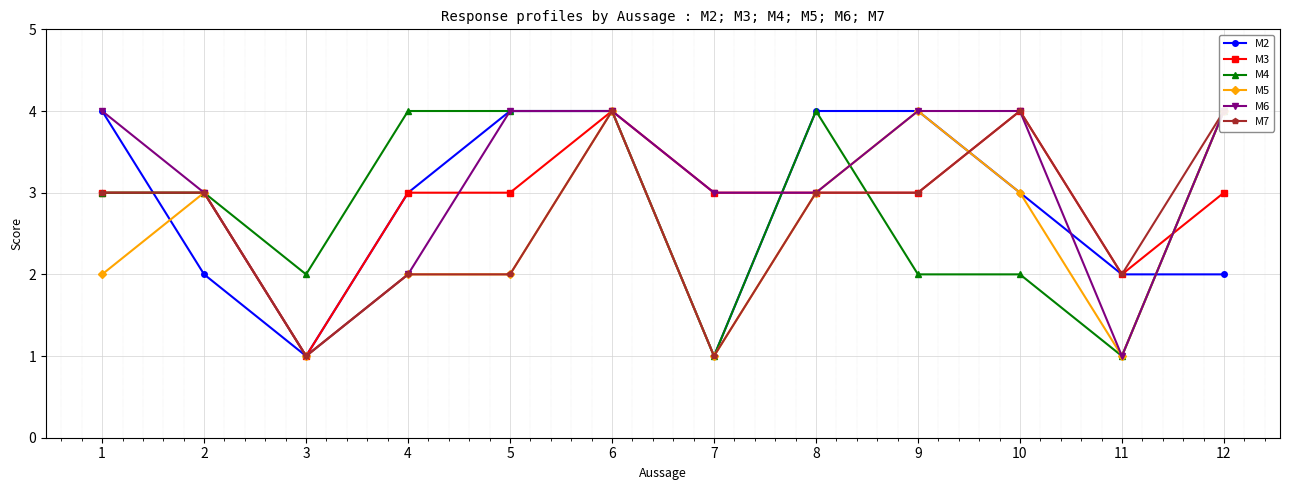

After their last crossing, which series has the higher values: M6 or M2?

M6